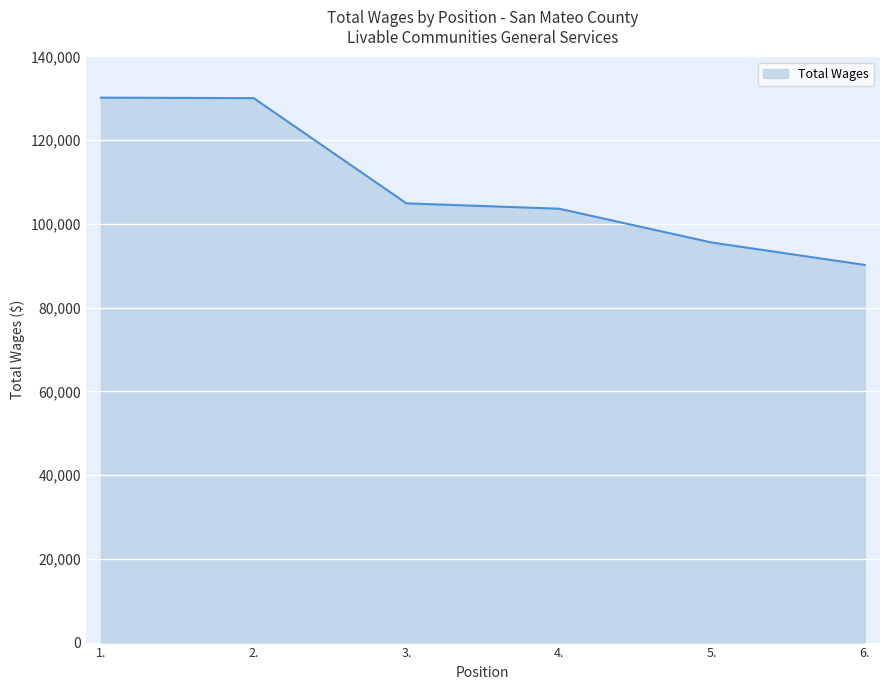

True or false: there are more than 2 points higher than both neighbors.

False